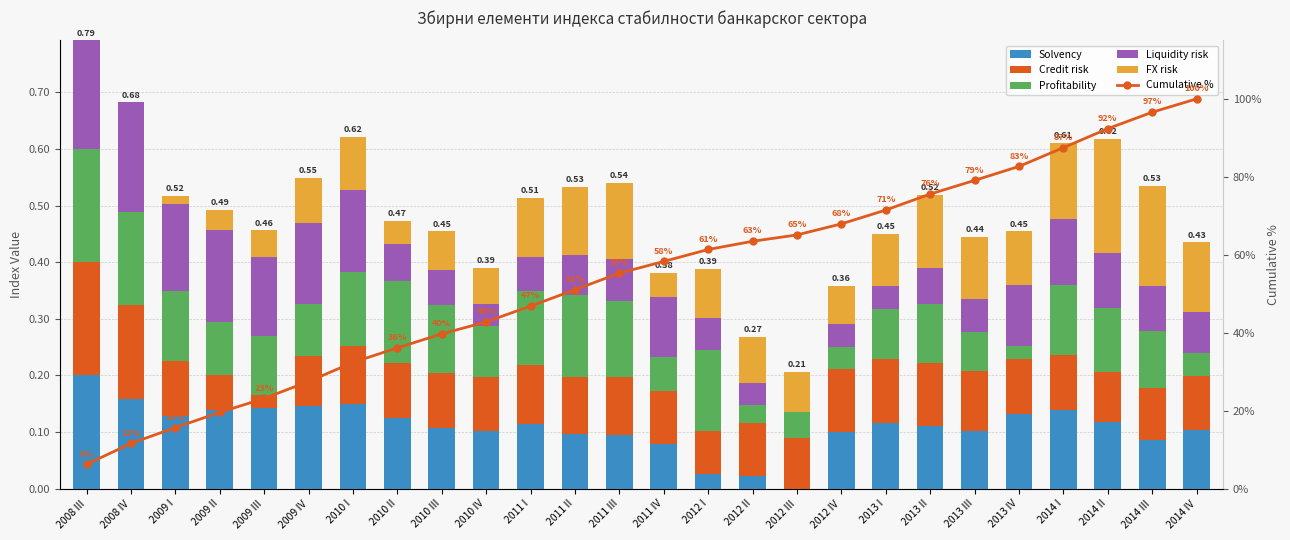

At how many categories does at least one series exceed 23?

22